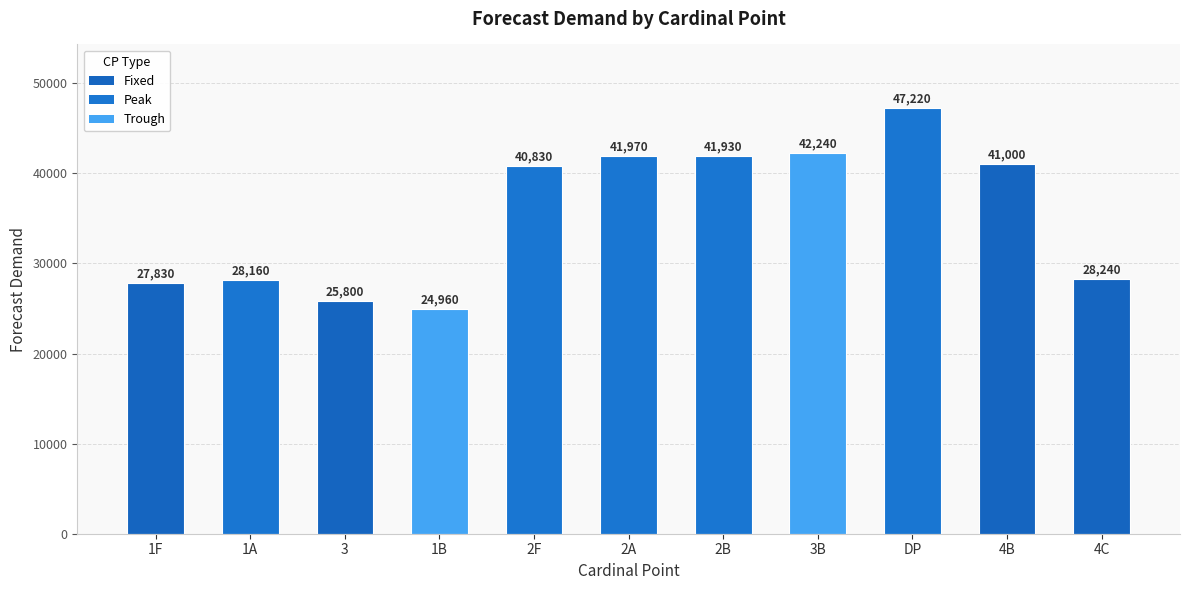

What is the sum of the values at 3 and 1A?

53960